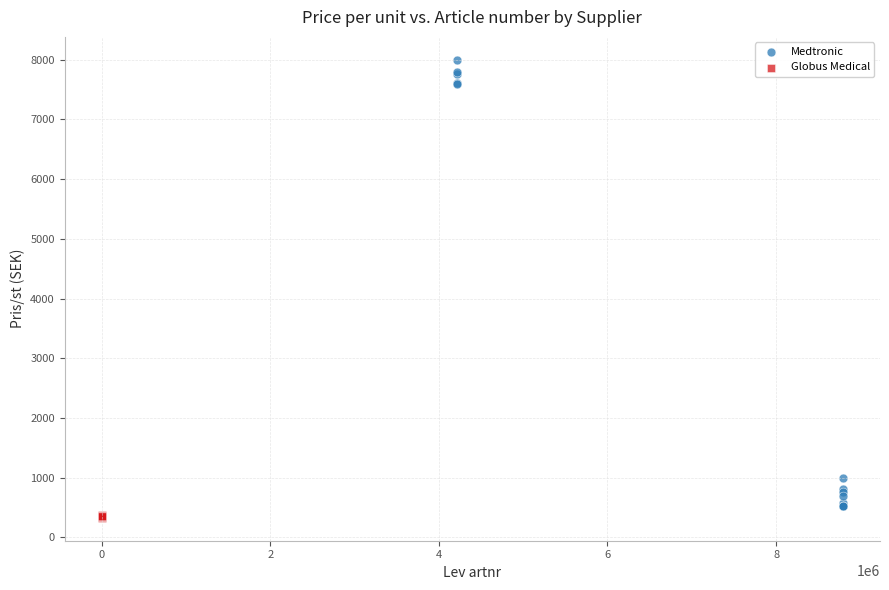

Which series has the largest Y range (max minus min)?

Medtronic